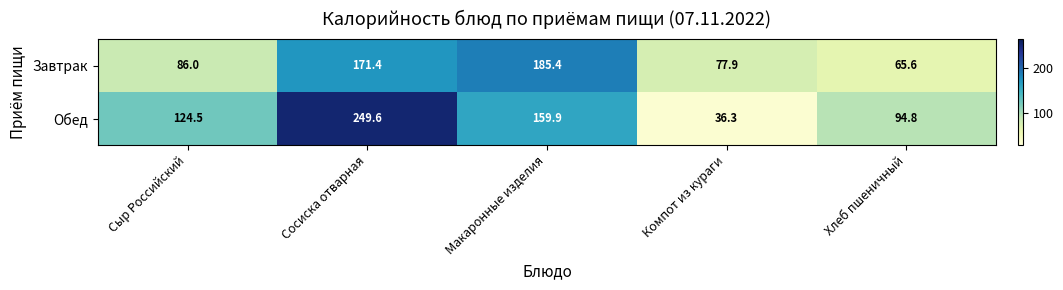

The value of Обед at Компот из кураги is 54.6. True or false?

False